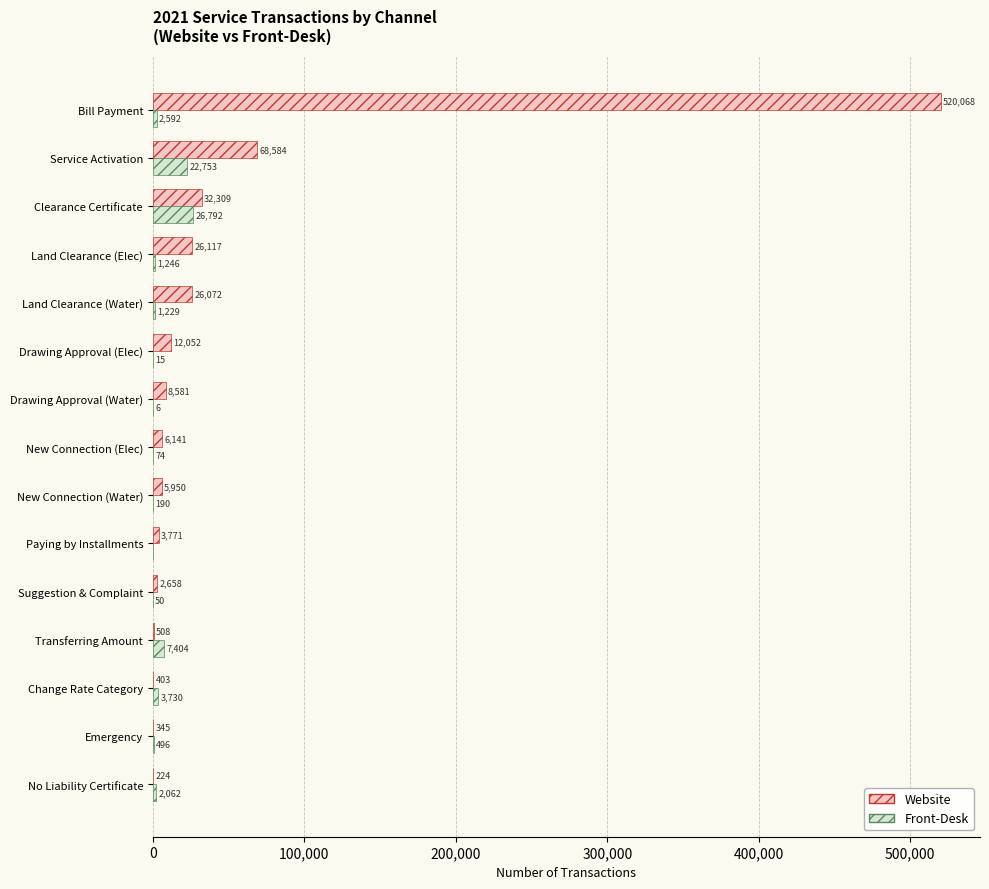

Is it true that Front-Desk equals 26792 at Clearance Certificate?

True